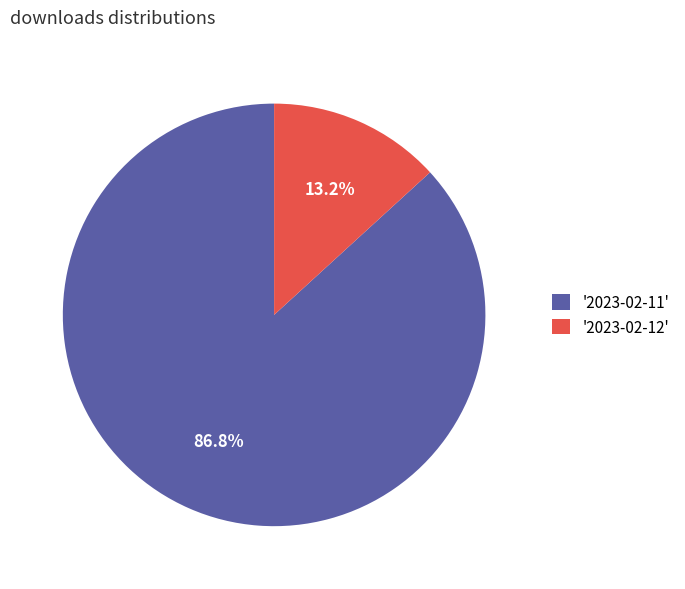

What is the largest slice in the pie chart?

'2023-02-11'